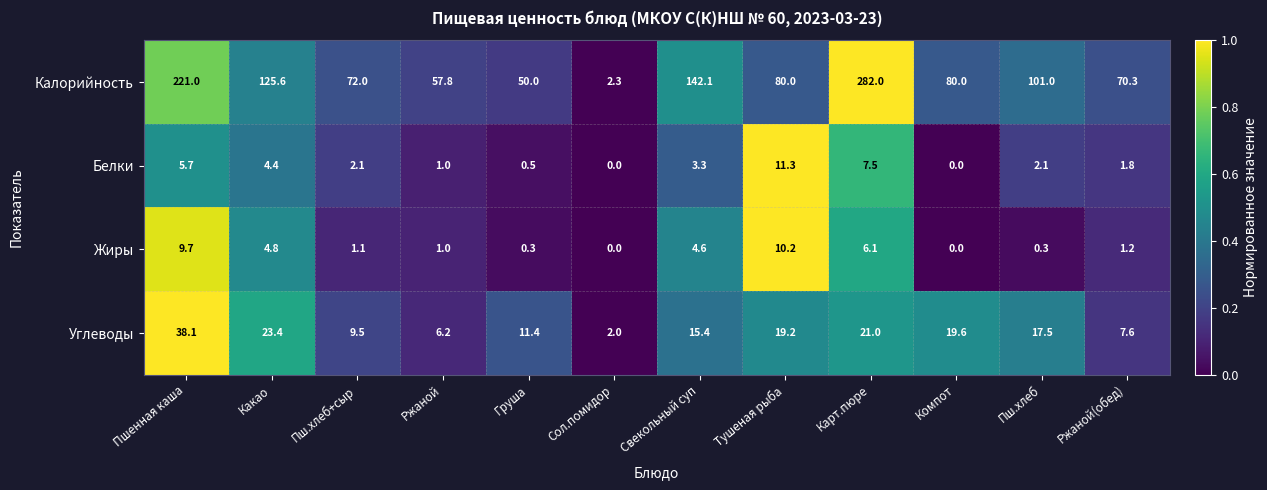

How many categories are shown in the chart?

12